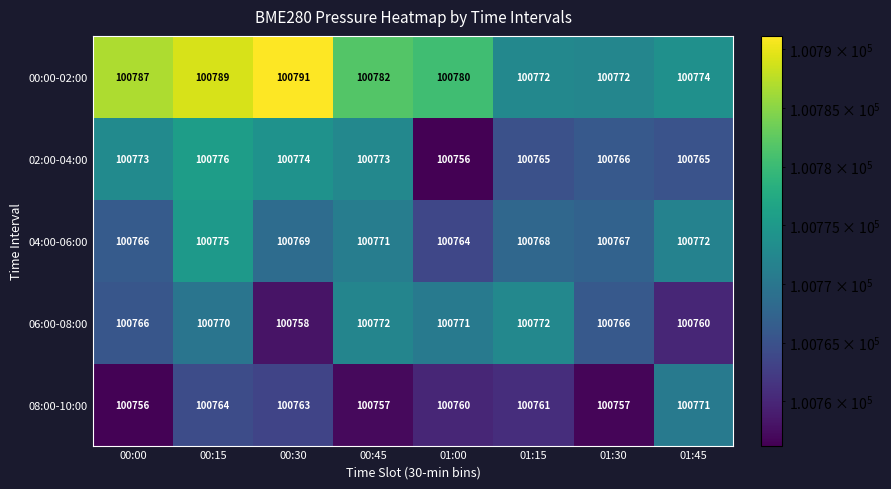

What value does the 02:00-04:00 series have at 00:15?

100776